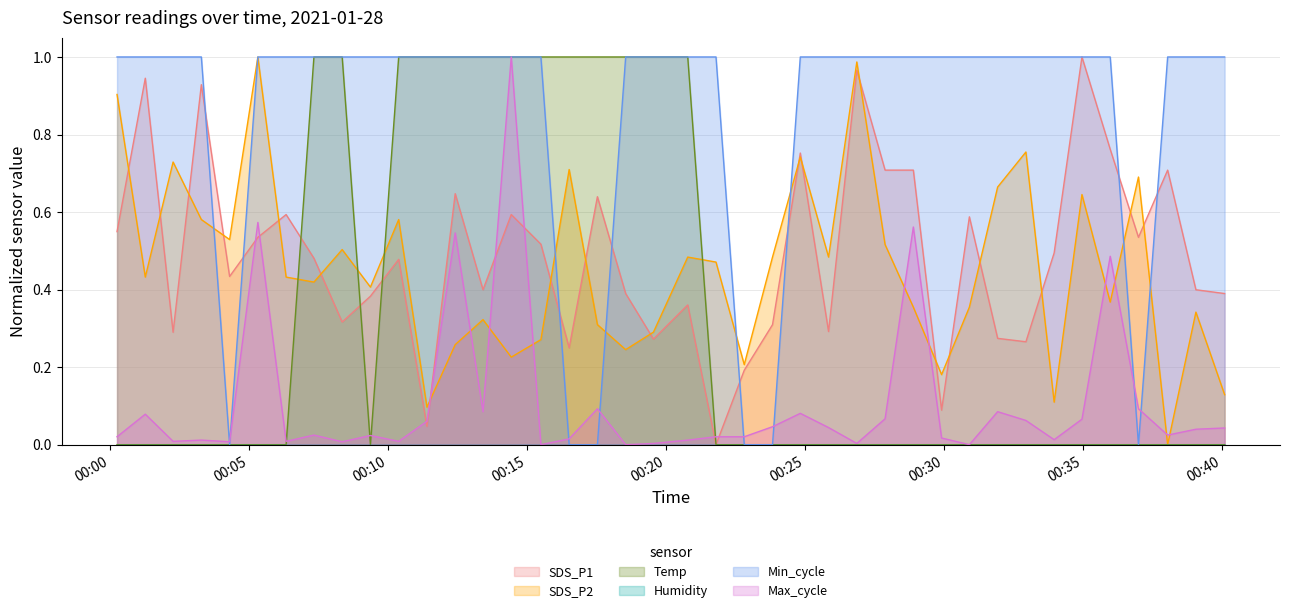

True or false: SDS_P1 and Min_cycle intersect in this chart.

True